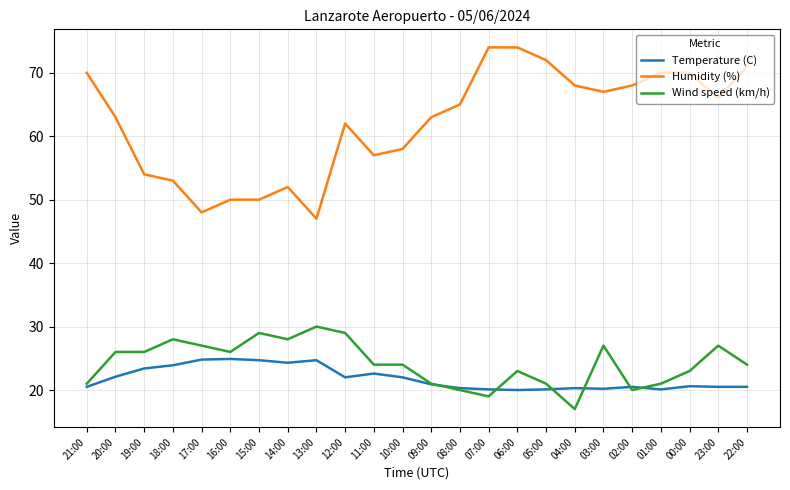

Rank the series at 01:00 from highest to lowest value.

Humidity (%), Wind speed (km/h), Temperature (C)